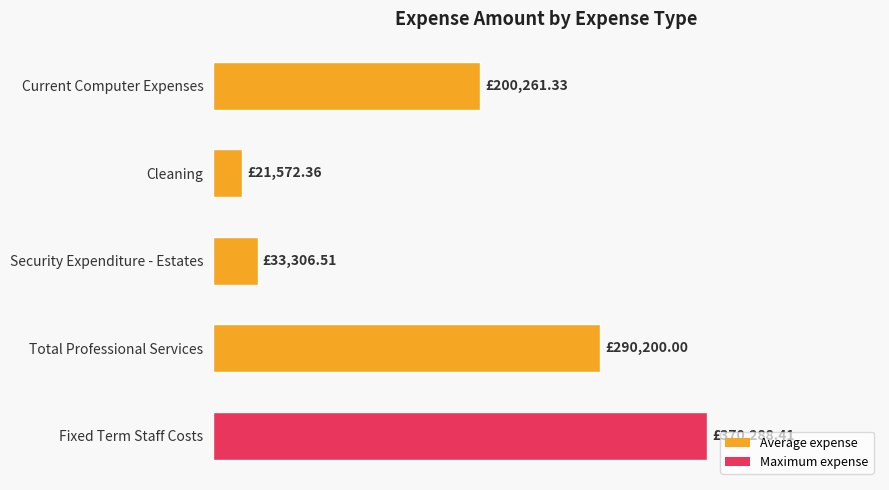

Rank the categories by value from highest to lowest.

Fixed Term Staff Costs, Total Professional Services, Current Computer Expenses, Security Expenditure - Estates, Cleaning